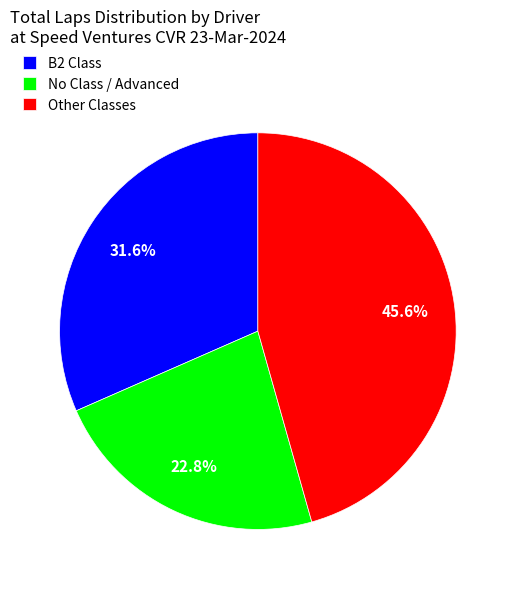

What is the total percentage of B2 Class and No Class / Advanced?

54.4%